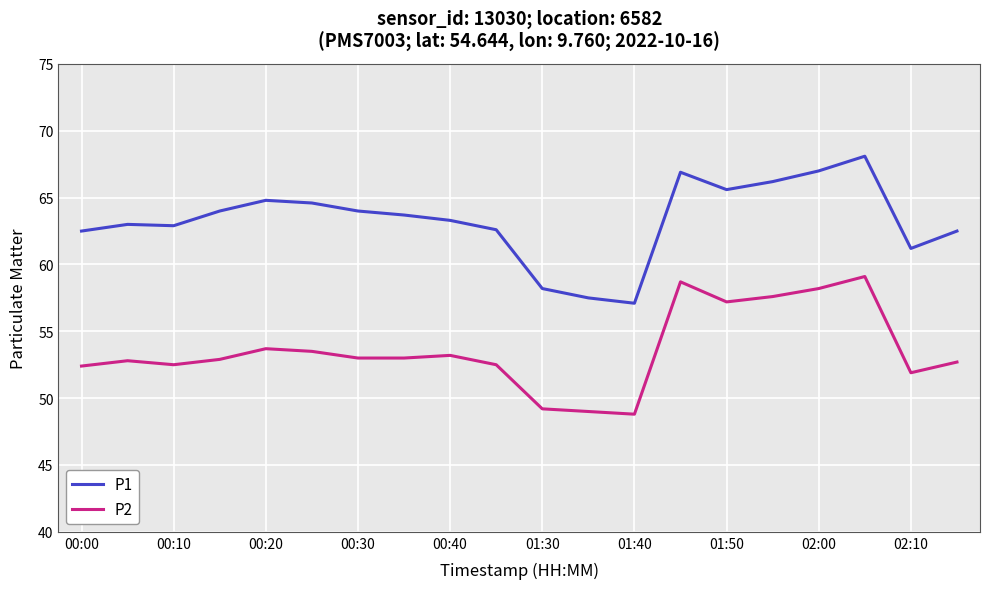

What is the smallest value displayed?

48.8